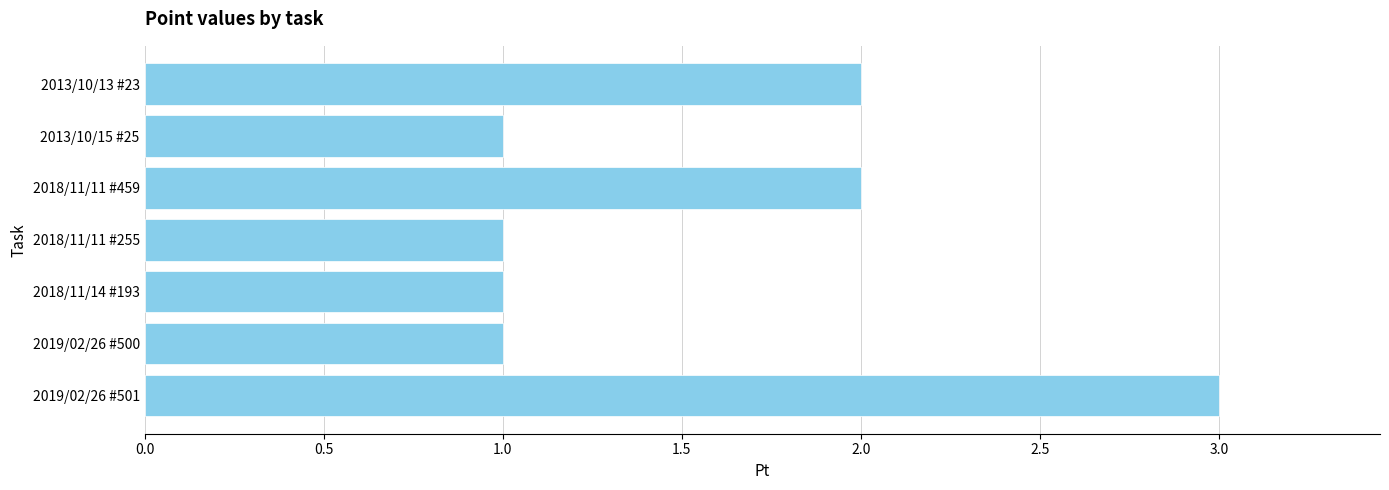

The value at 2018/11/11 #459 is 2. True or false?

True